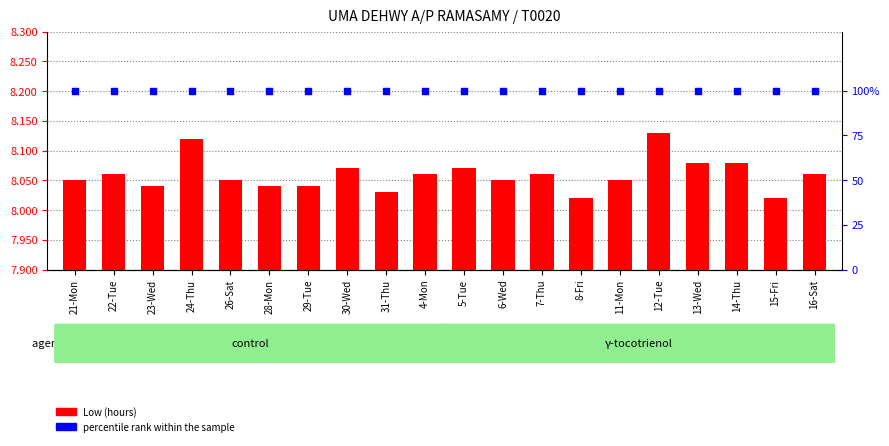

At which category is the sum across all series the highest?

12-Tue